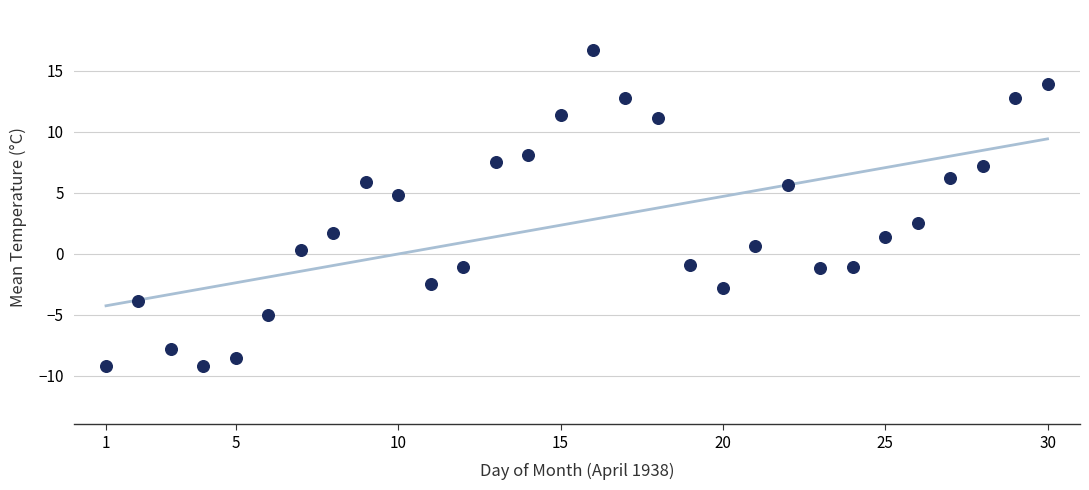

What Y value in the scatter plot is closest to 3?

2.5